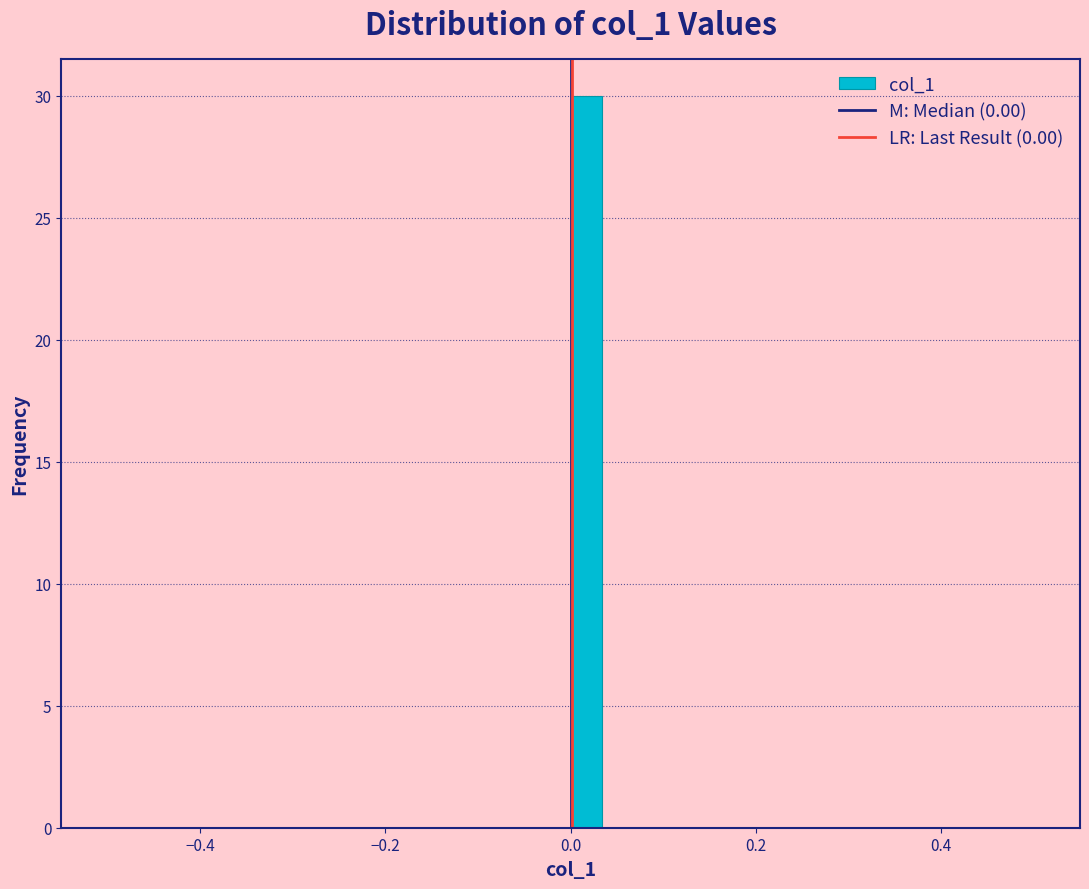

Read against the x-axis, roughly where is the centre of the tallest bar?

0.02